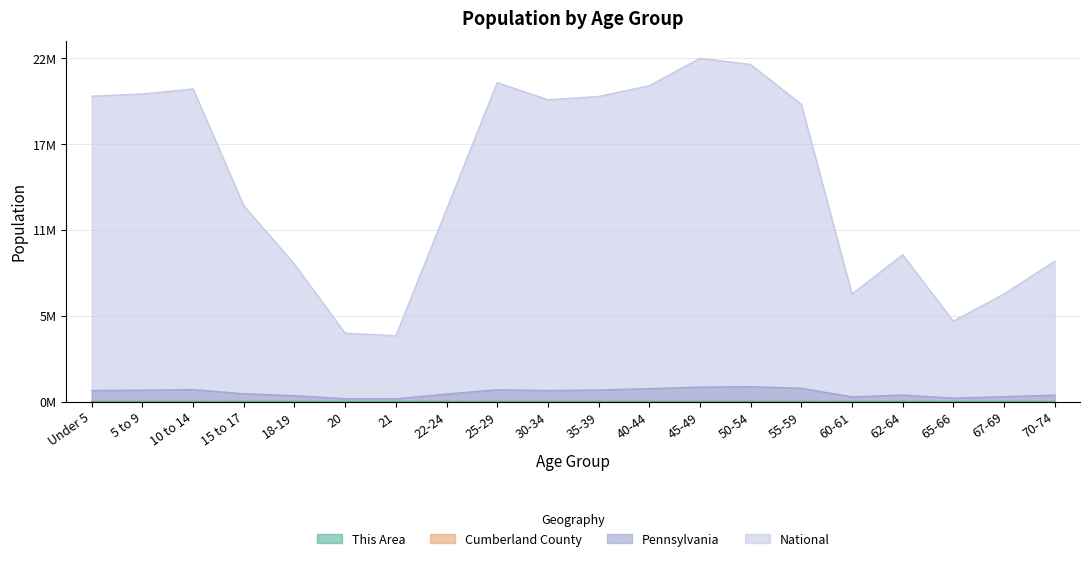

In Pennsylvania, how many points are higher than both neighbors (excluding endpoints)?

4